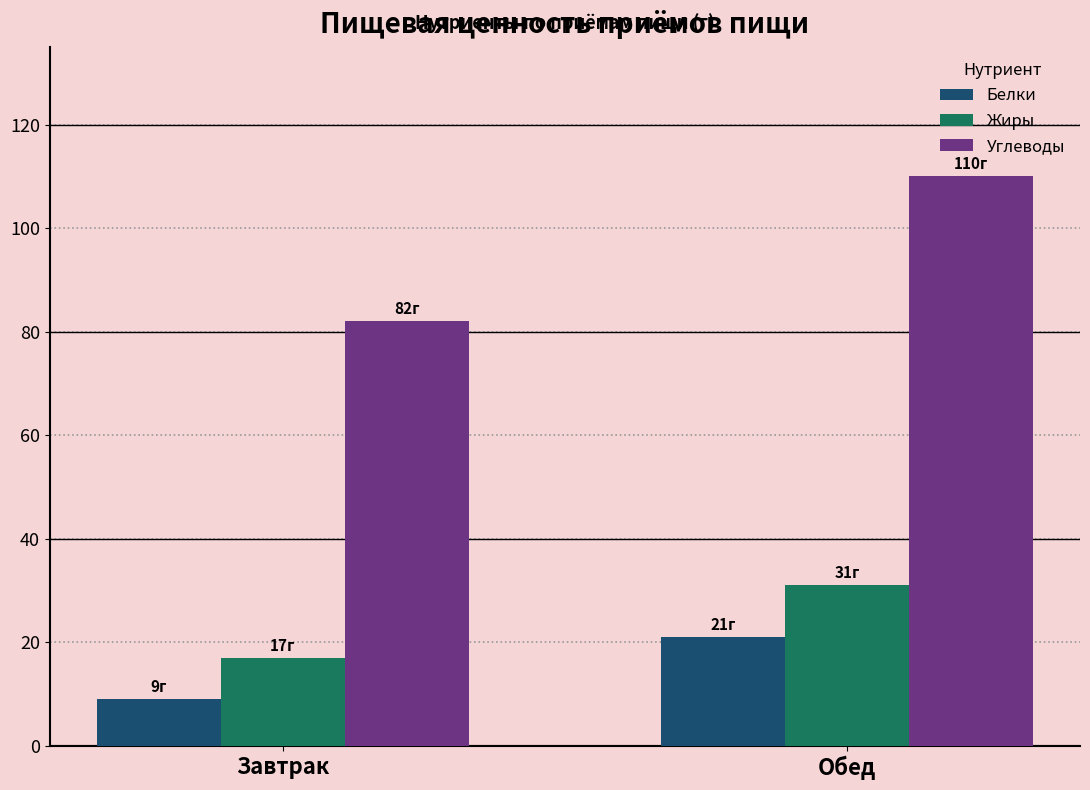

What is the spread (max minus min) of values at Обед?

89